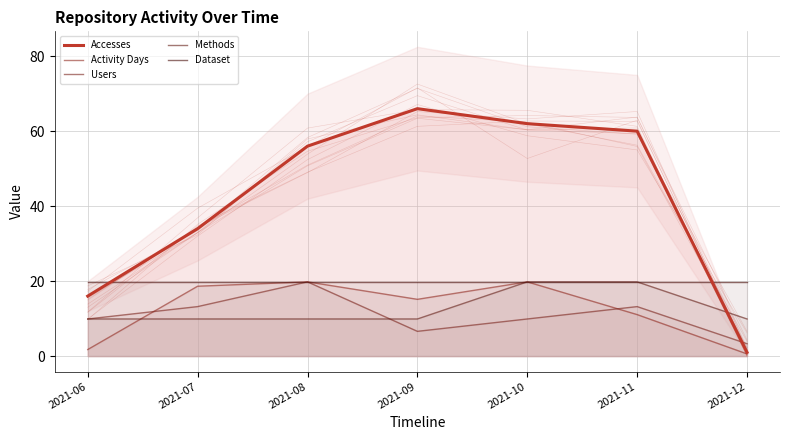

Where does the Activity Days series first go above 15?

2021-07